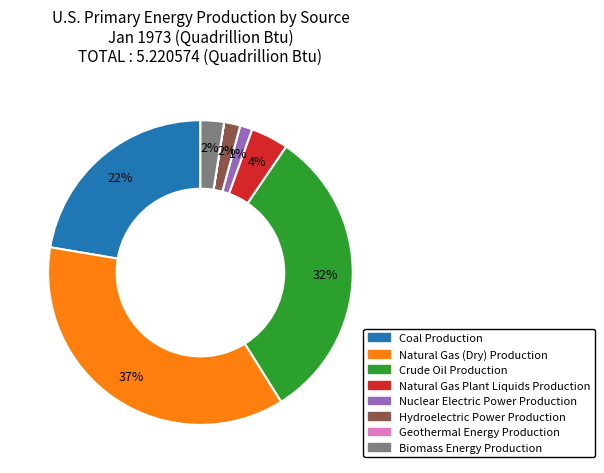

The Natural Gas (Dry) Production slice represents 23% of the pie. True or false?

False